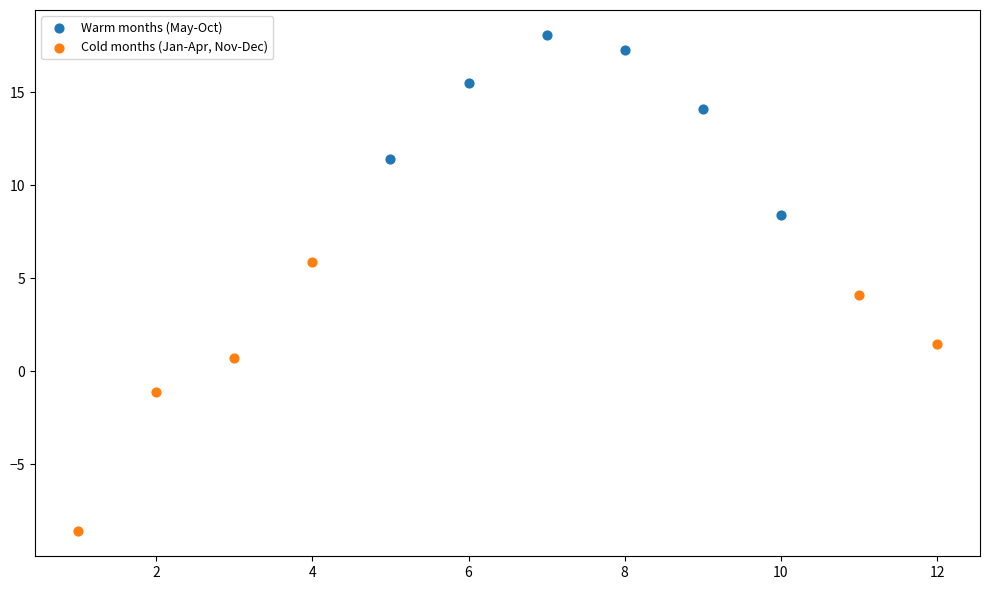

Which series contains the highest Y value?

Warm months (May-Oct)